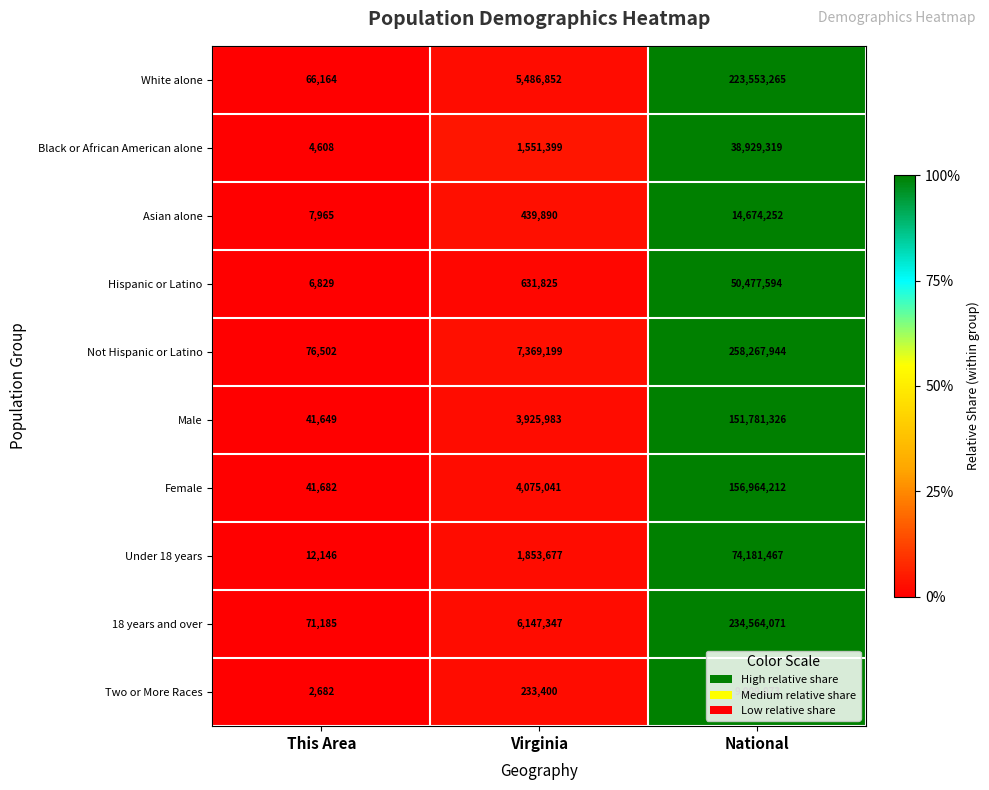

The value of Hispanic or Latino at Virginia is 631825. True or false?

True